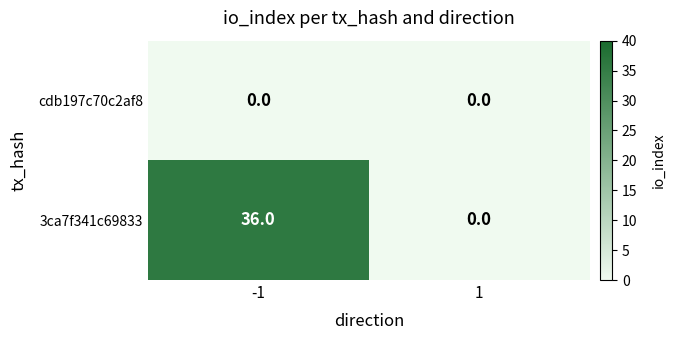

How many data points does each series have?

2